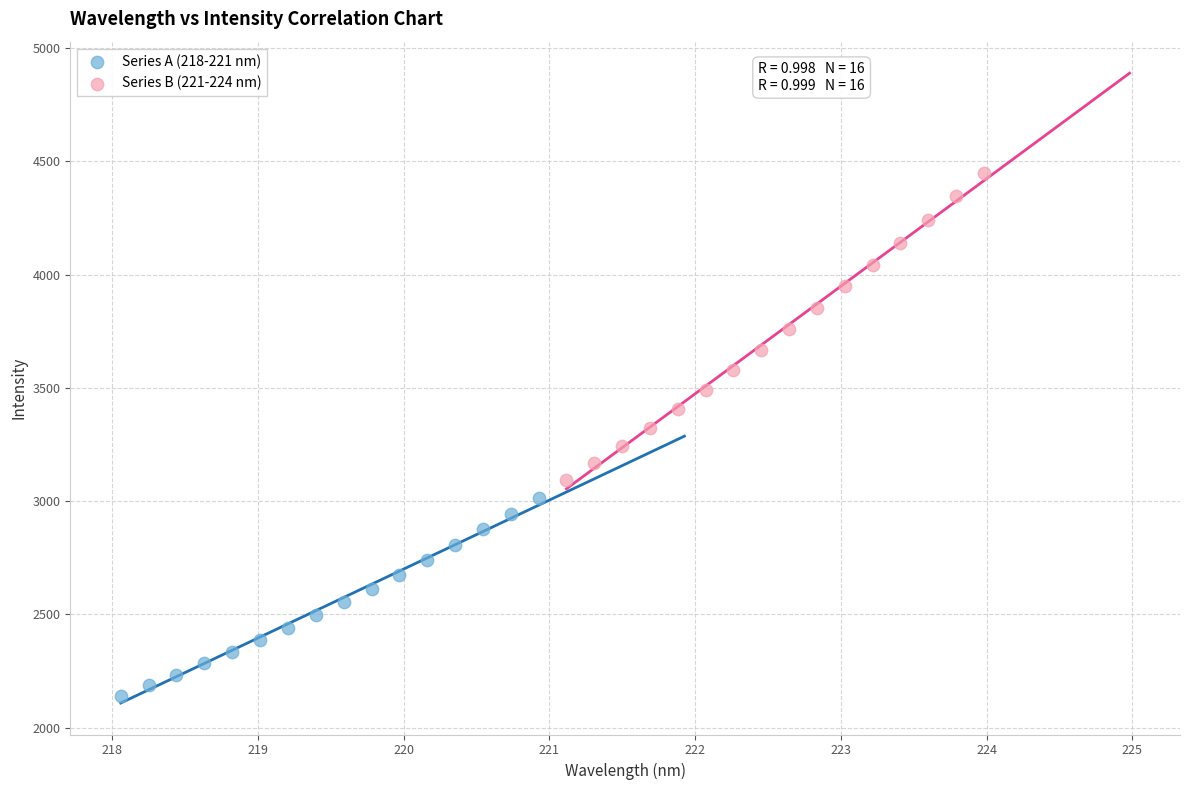

Which series contains the lowest Y value?

Series A (218-221 nm)